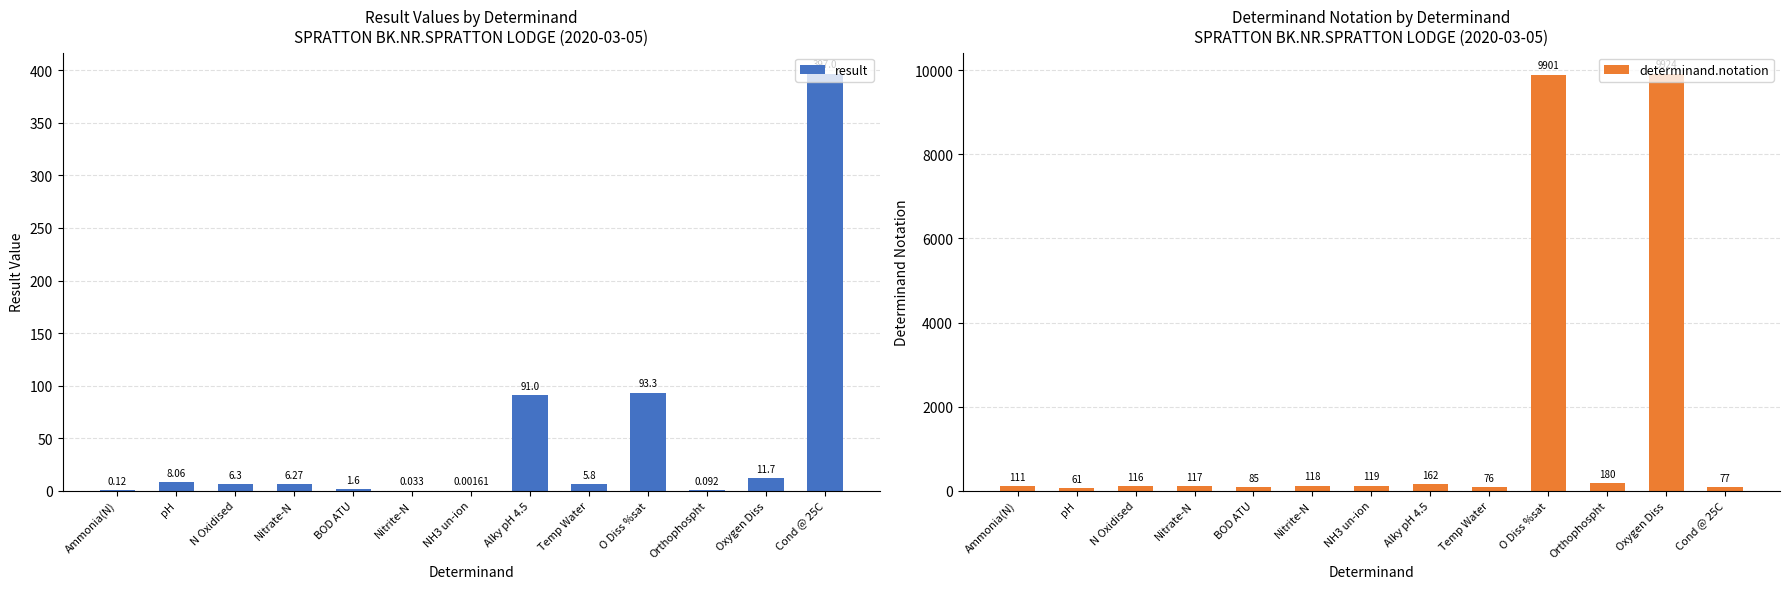

At which label does result first exceed 6?

pH